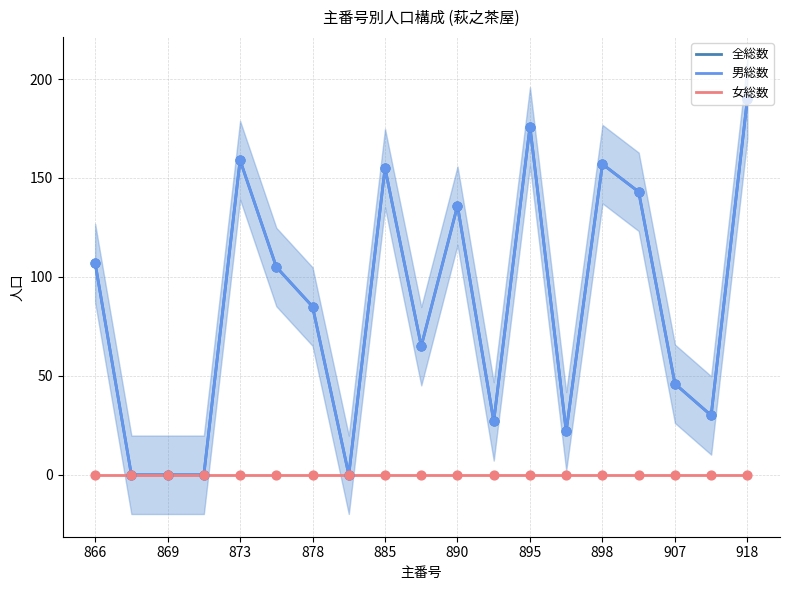

At how many categories does at least one series exceed 66?

10